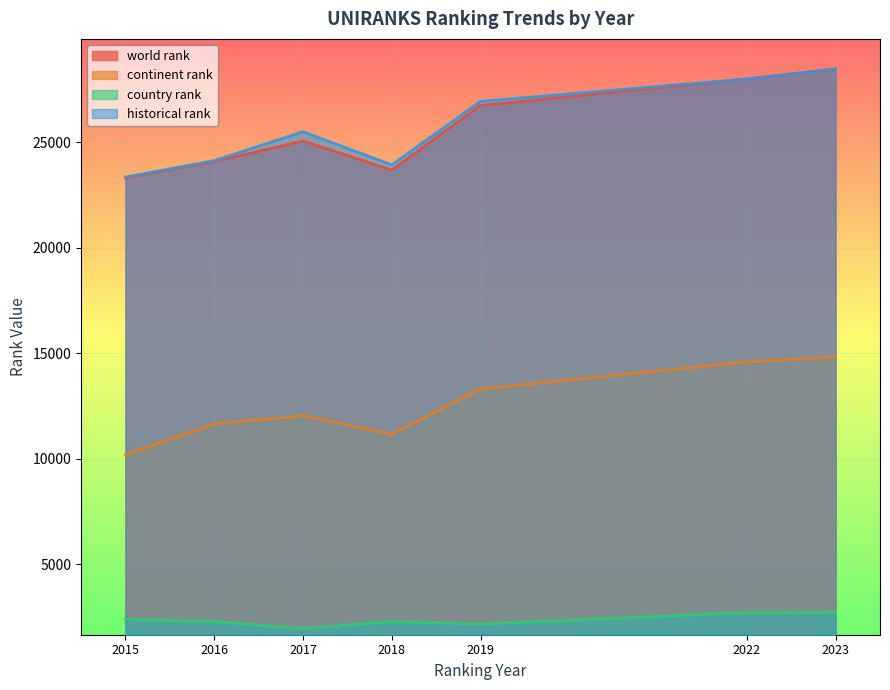

How many series are shown in this chart?

4